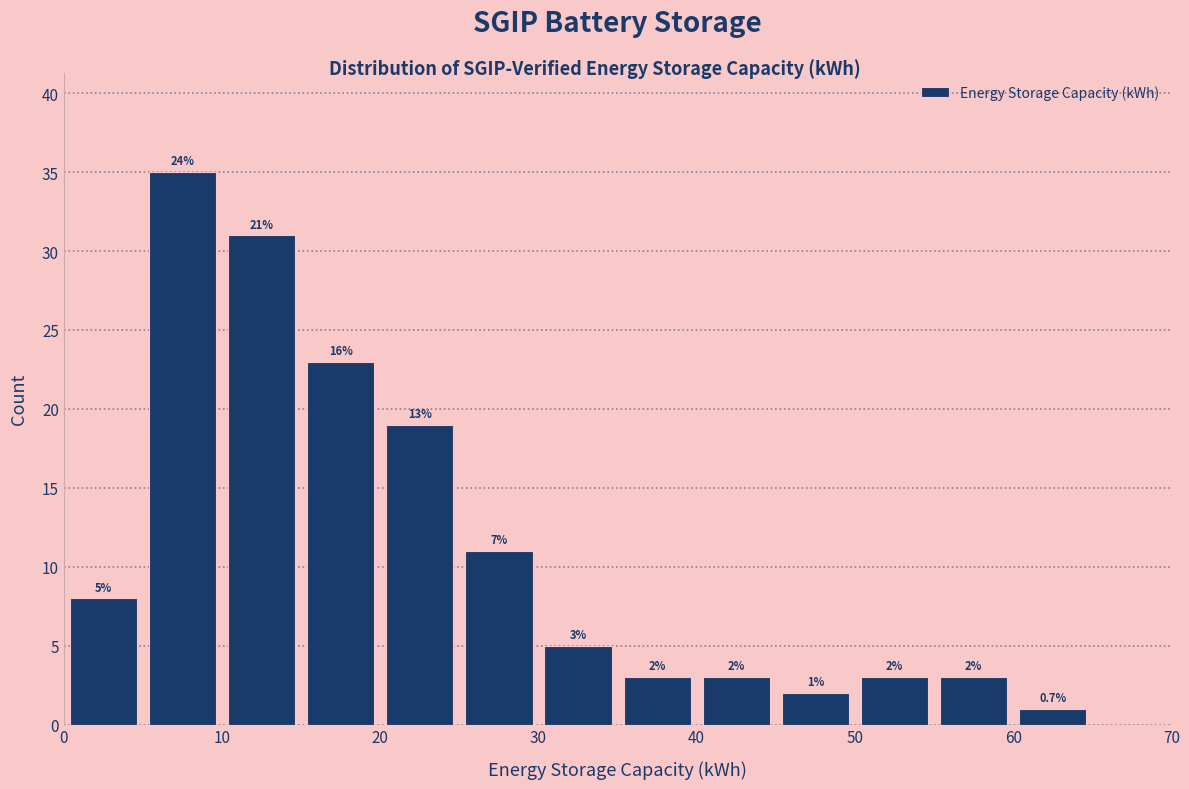

Which range on the x-axis has the tallest bar?

5 to 10